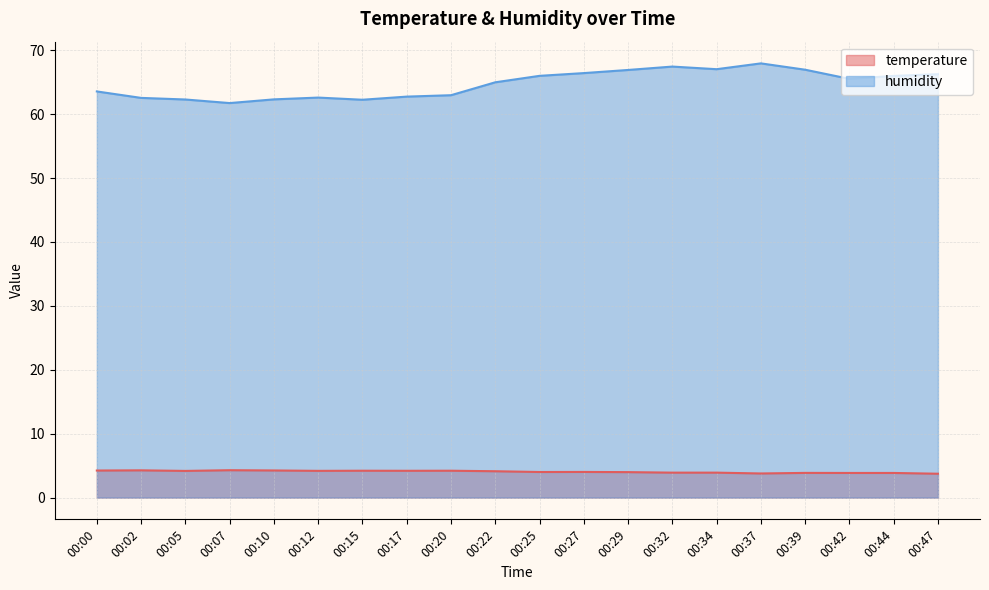

Reading left to right, what are all the values shown in this chart?

temperature: 4.2	4.3	4.2	4.3	4.2	4.2	4.2	4.2	4.2	4.1	4.0	4.0	4.0	3.9	3.9	3.8	3.9	3.9	3.9	3.7
humidity: 63.5	62.5	62.3	61.7	62.3	62.6	62.2	62.7	63.0	65.0	66.0	66.4	66.9	67.4	67.0	67.9	67.0	65.5	66.0	66.2